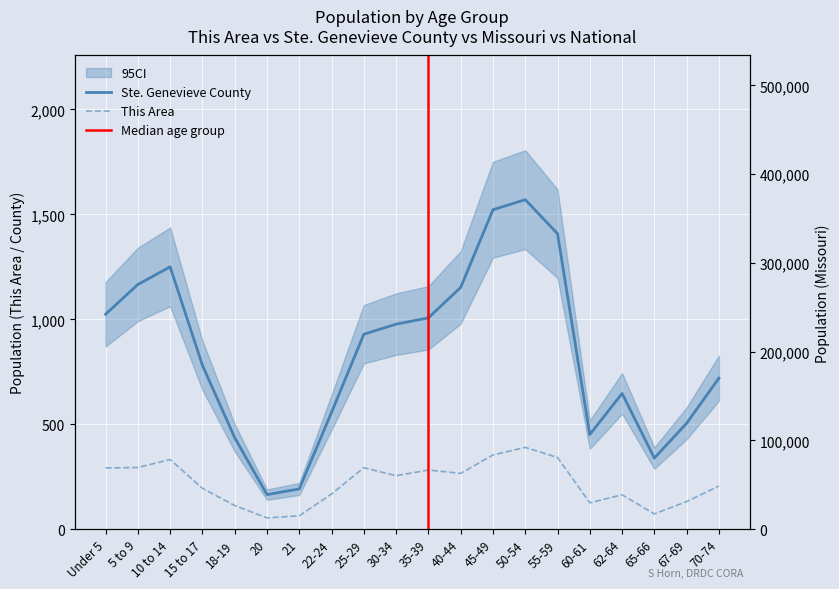

Count the number of data series in this chart.

3